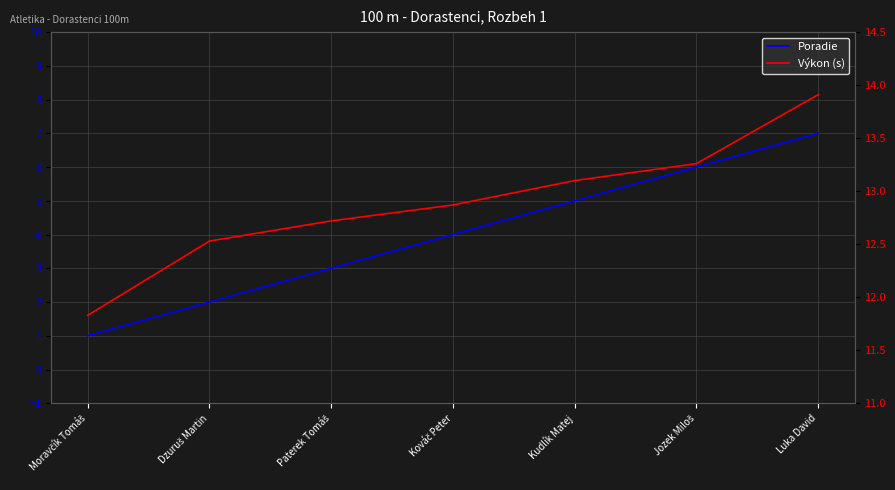

True or false: Poradie and Výkon (s) cross at least once.

False